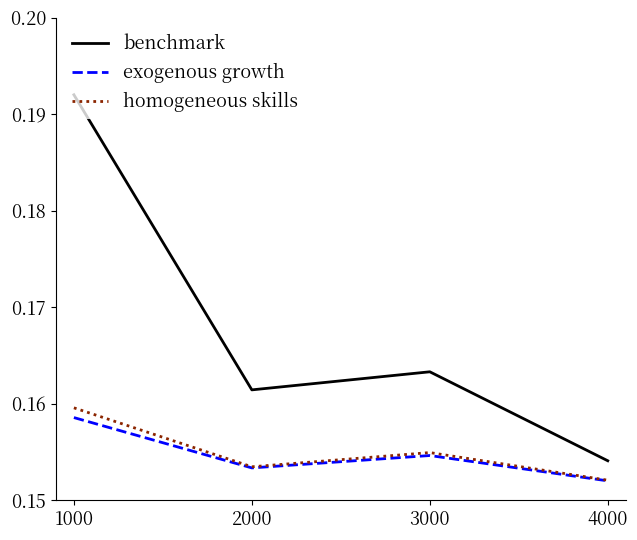

True or false: benchmark and homogeneous skills cross at least once.

False